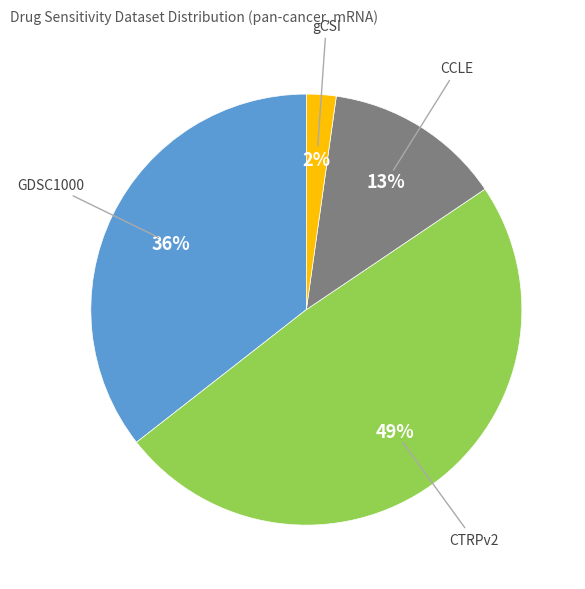

Is there any slice that represents more than half of the pie?

No